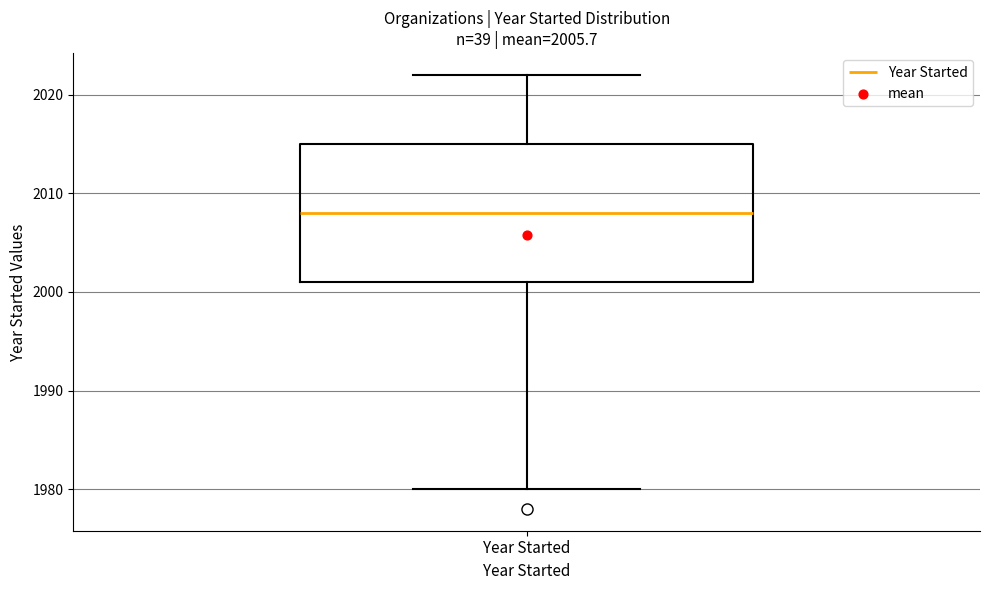

Where does the lower whisker of the box for Year Started end on the y-axis? The values are not printed on the chart, so give them approximately, as read against the axis.

1980